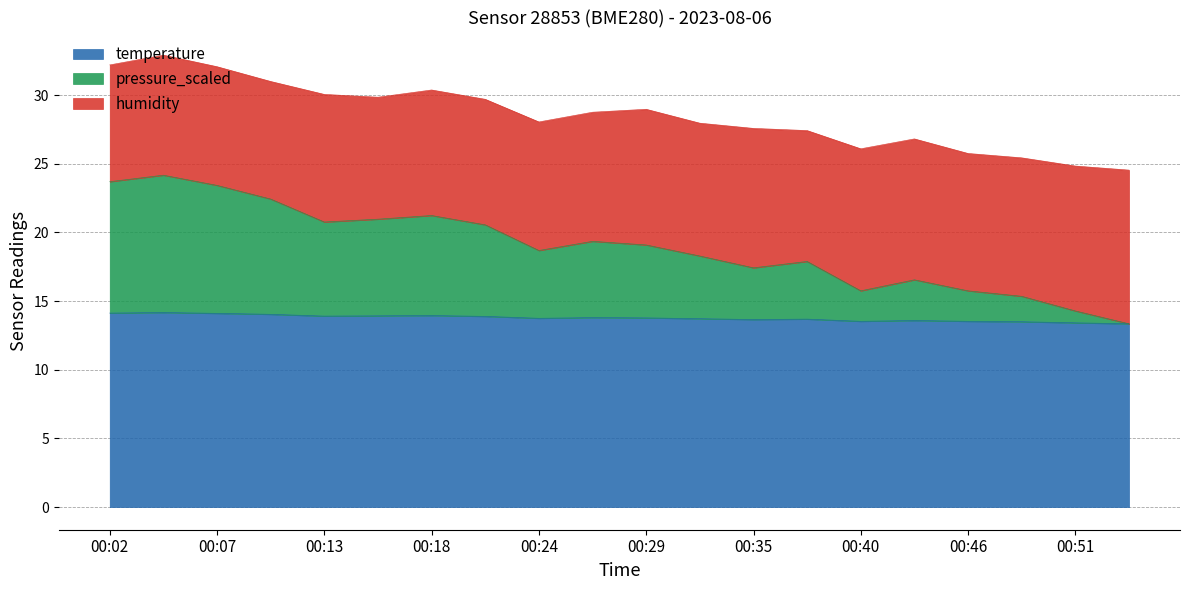

What is the difference between the maximum and minimum values in the pressure_scaled series?

10.8